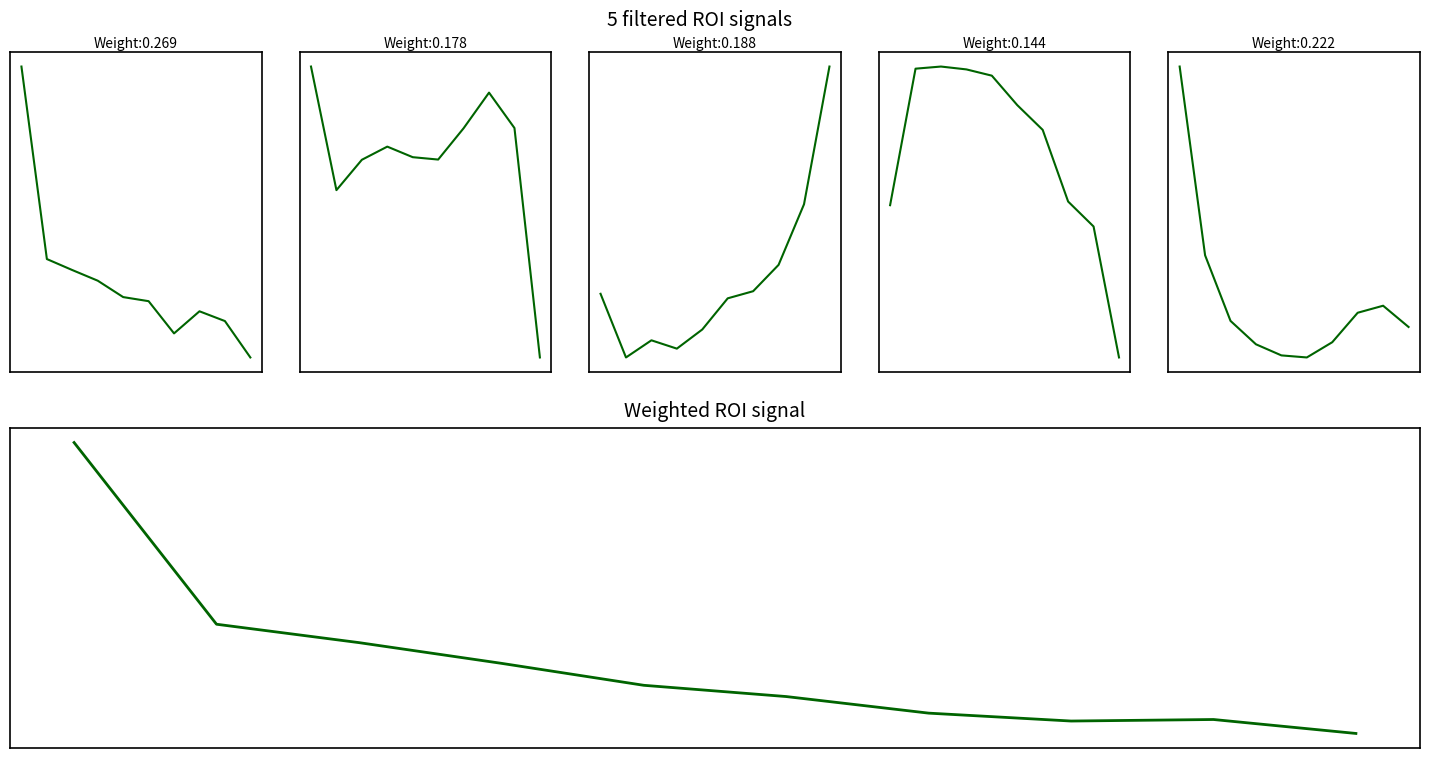

Which series has the largest range (max minus min)?

Jul